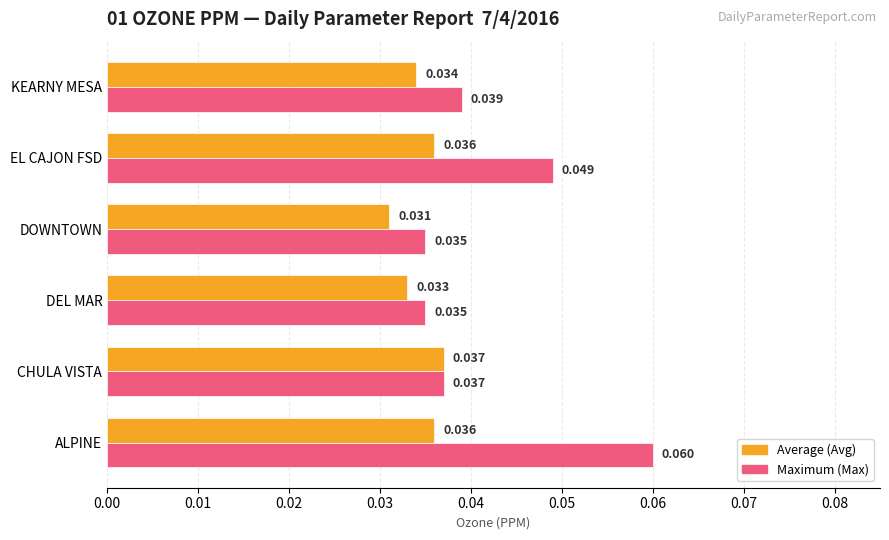

Which series has the largest total across all categories?

Maximum (Max)